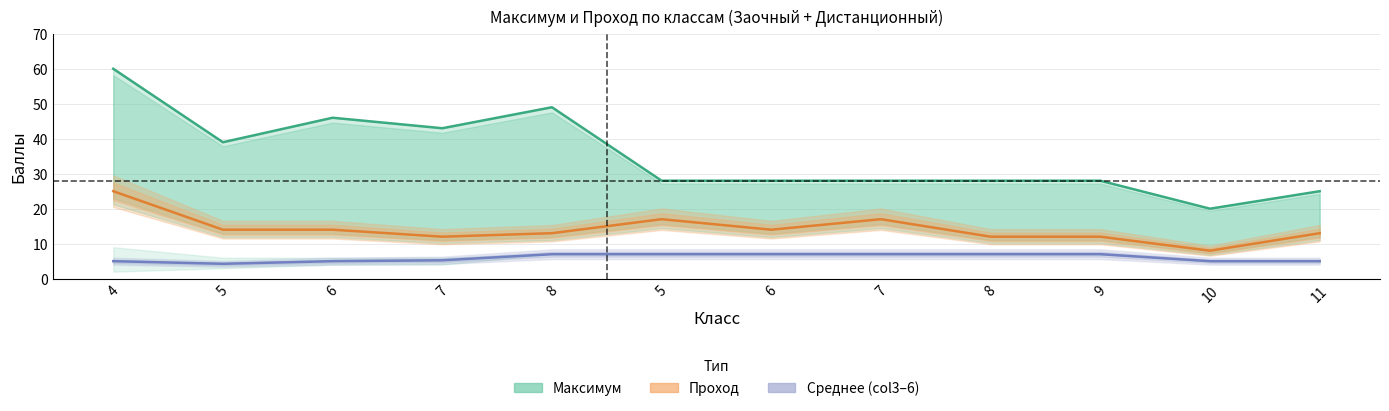

Does the chart display data point markers on the line(s)?

No